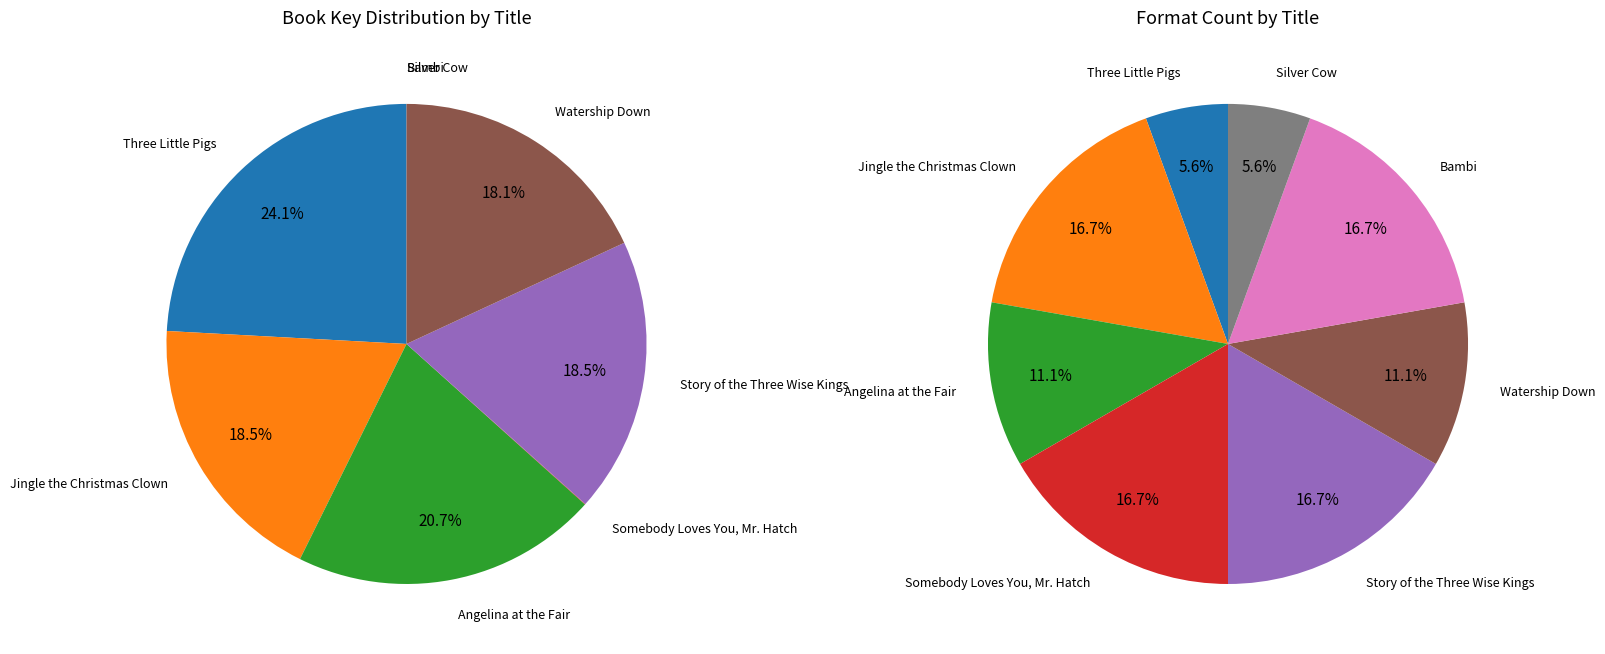

What percentage is the Angelina at the Fair slice, to the nearest percent?

21%